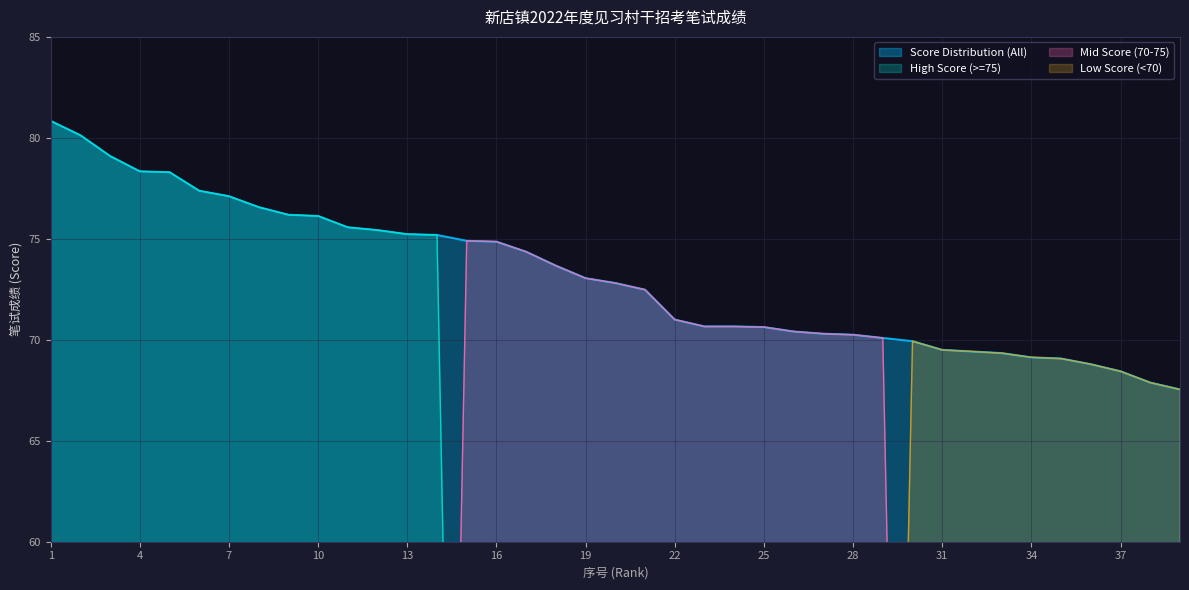

How many categories are shown in the chart?

39